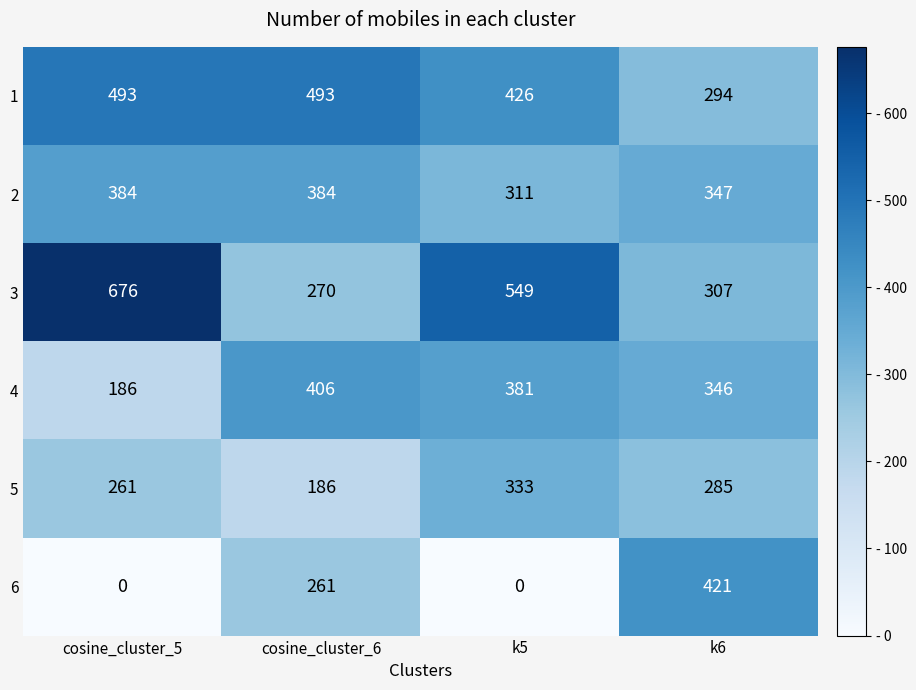

Between cosine_cluster_5 and k5, which series saw the biggest shift?

4